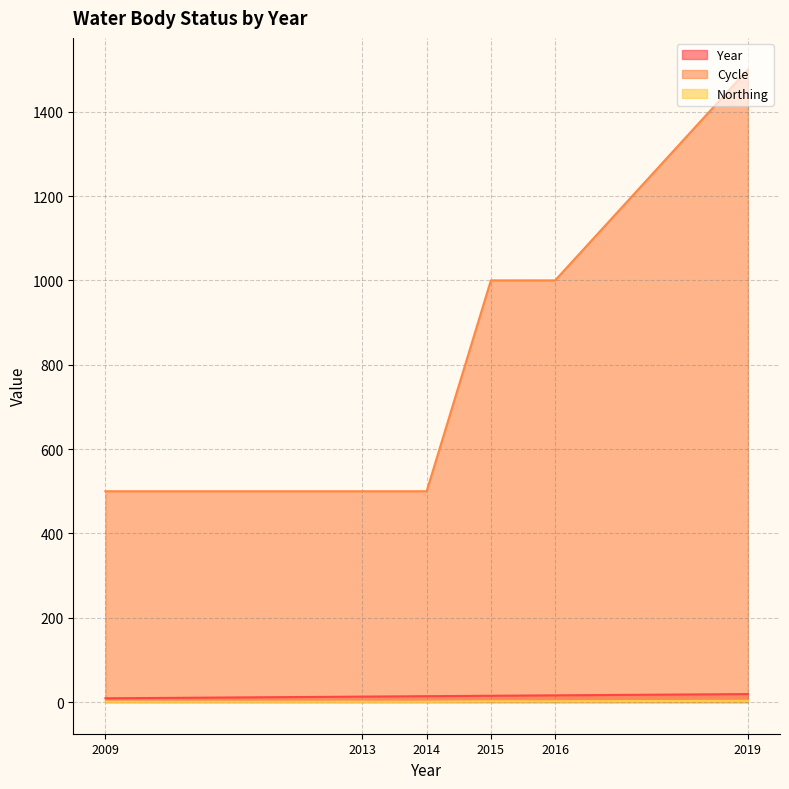

How many data points does each series have?

6